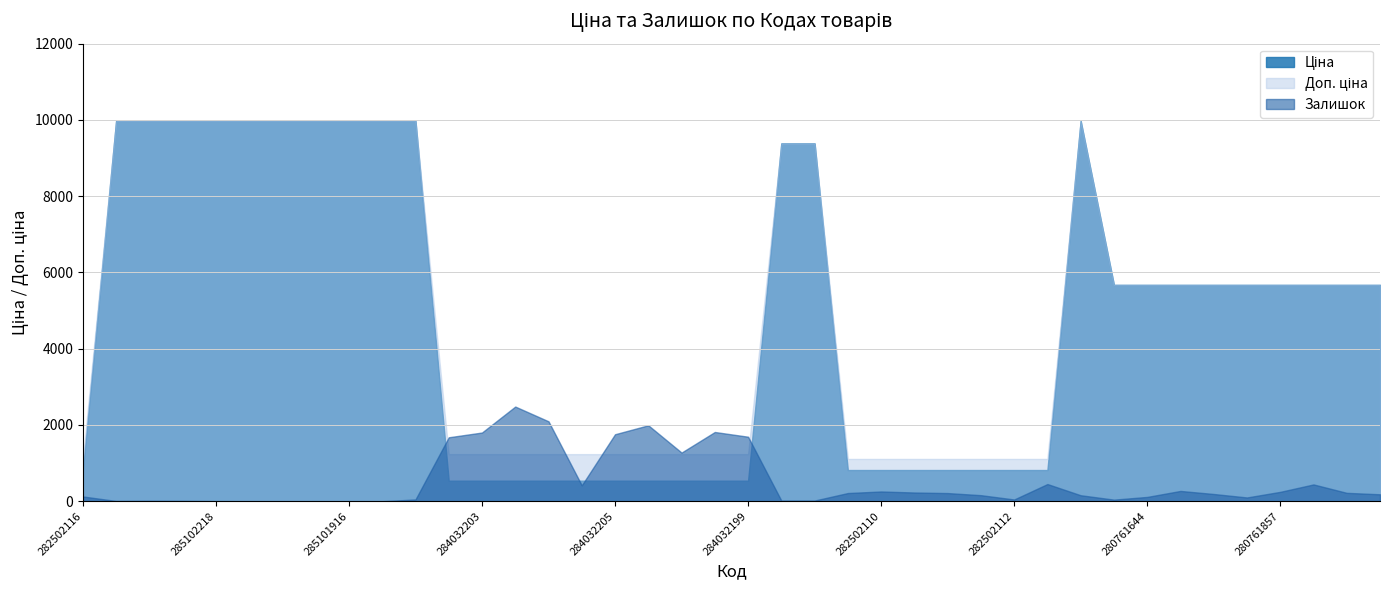

What is the average value of the Доп. ціна series?

5019.6